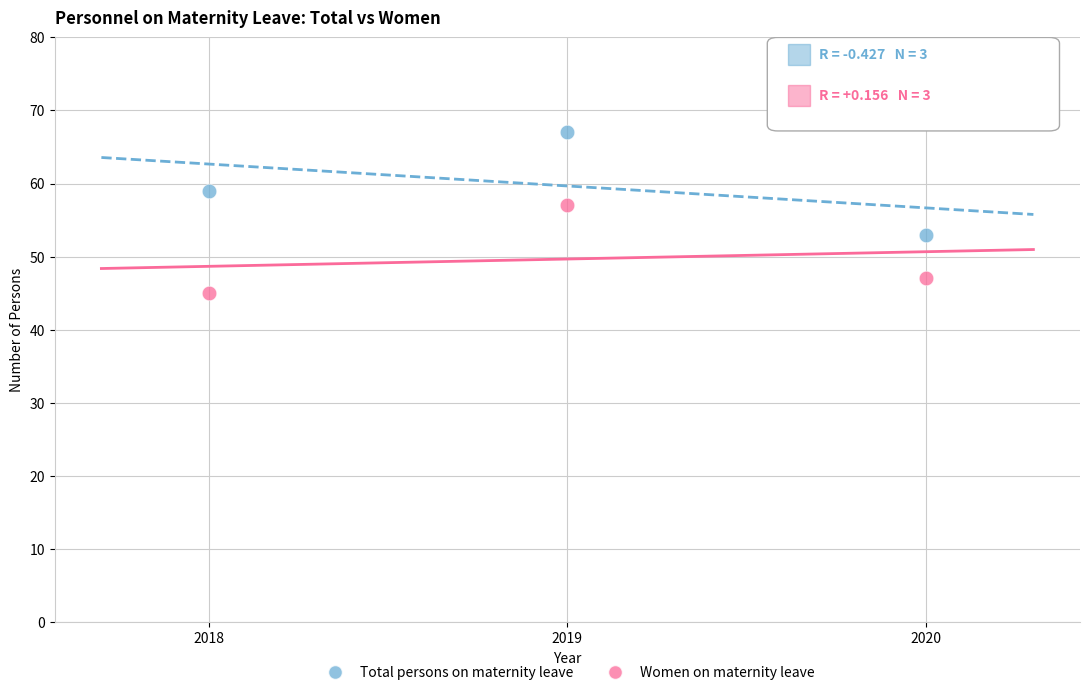

In the Total persons on maternity leave series, what Y value is closest to 60?

59